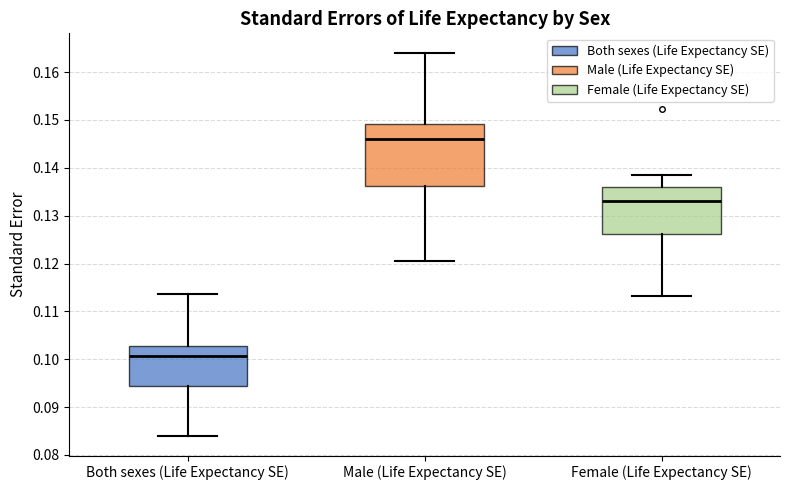

Which box is the tallest, from its lower edge to its upper edge?

Male (Life Expectancy SE)